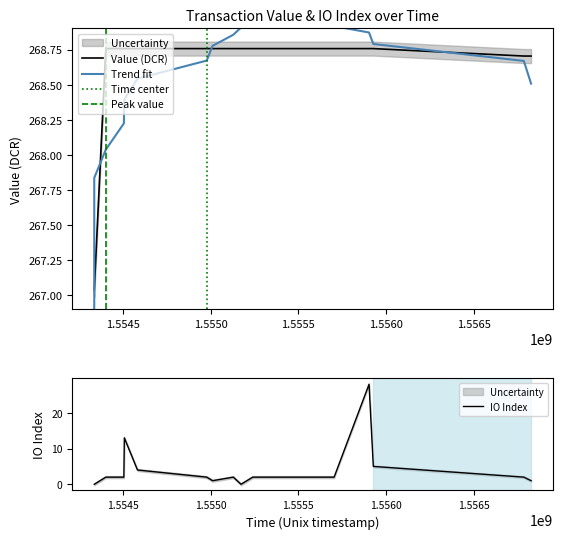

True or false: valid_mainchain has a value of 1.3 at 2.

False